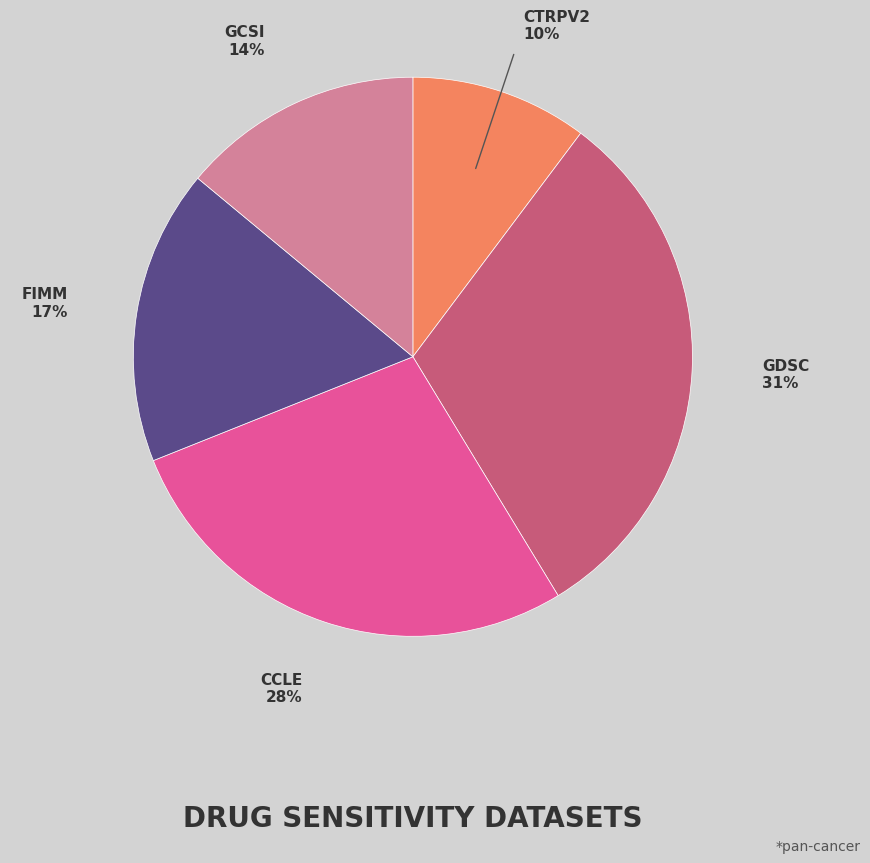

To the nearest percent, what is the difference between the largest and smallest slice percentages?

21%